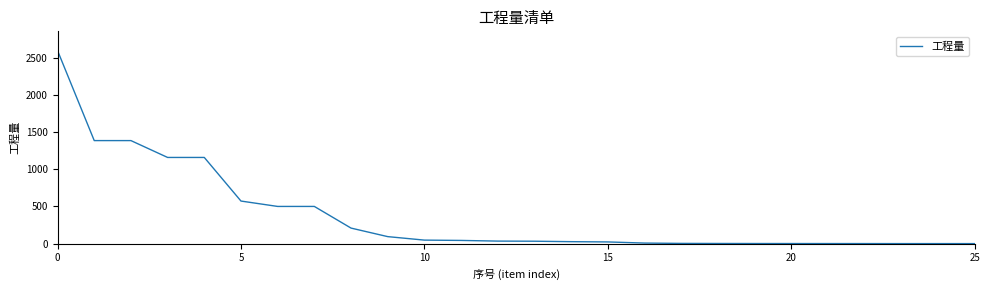

What is the average value?

376.1